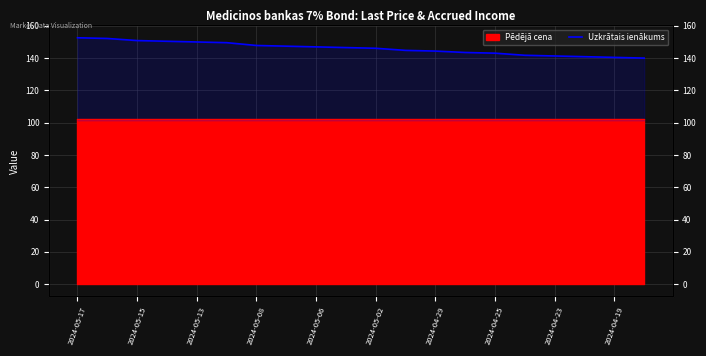

True or false: there are more than 1 points higher than both neighbors.

False